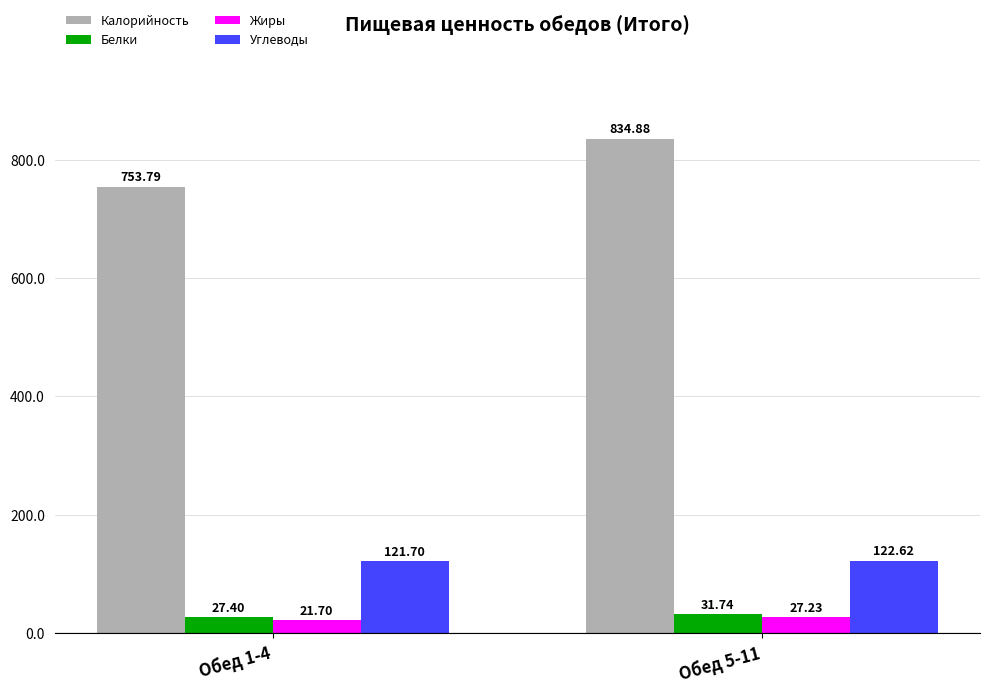

Reading left to right, list all the values displayed in this chart.

Калорийность: 753.8	834.9
Белки: 27.4	31.7
Жиры: 21.7	27.2
Углеводы: 121.7	122.6